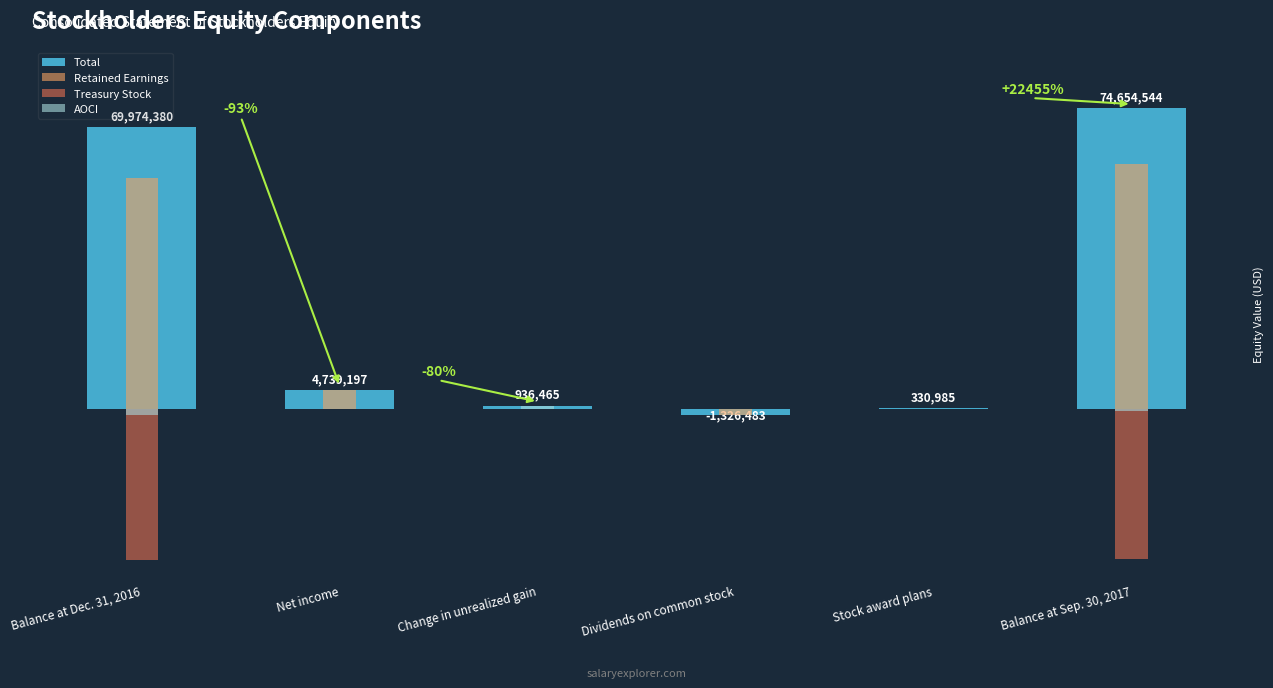

Which series has the largest total across all categories?

Total